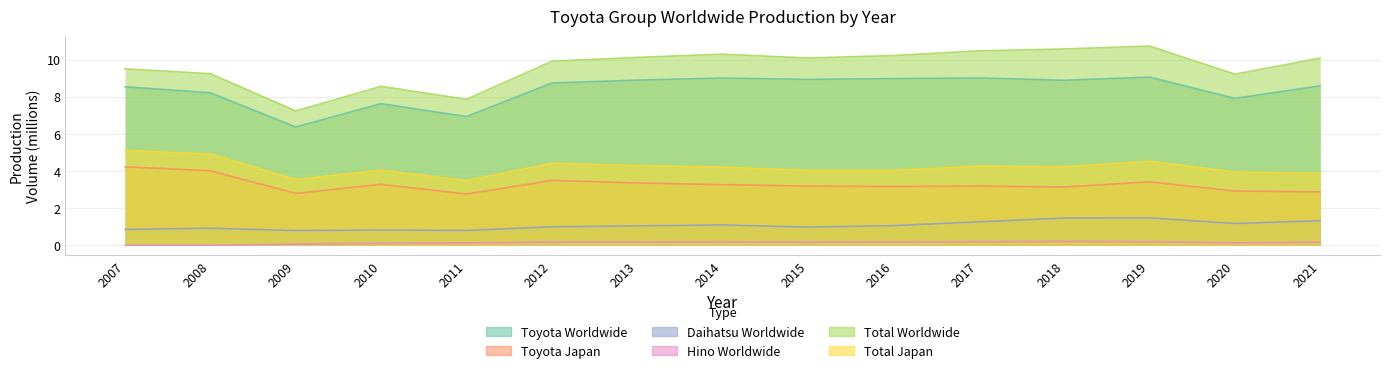

Which category has the highest value in the Toyota Japan series?

2007